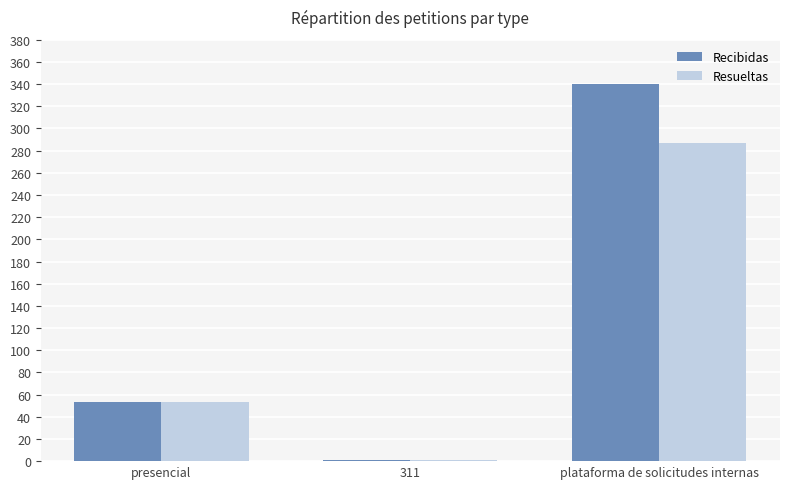

At which category is the sum across all series the highest?

plataforma de solicitudes internas